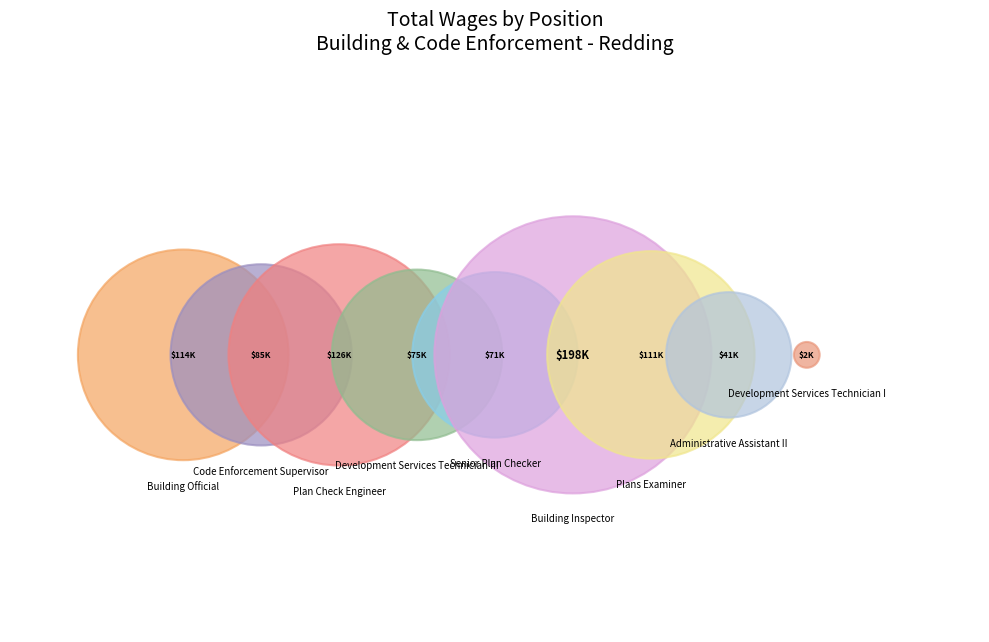

Is Plans Examiner the majority of the pie?

No